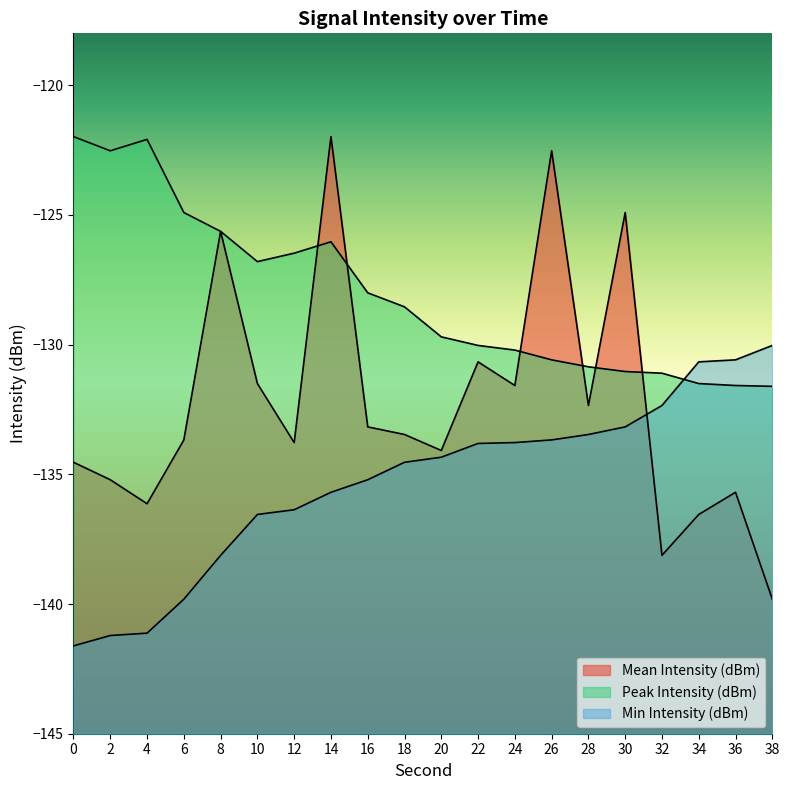

The value of Mean Intensity (dBm) at 0 is -233.5. True or false?

False